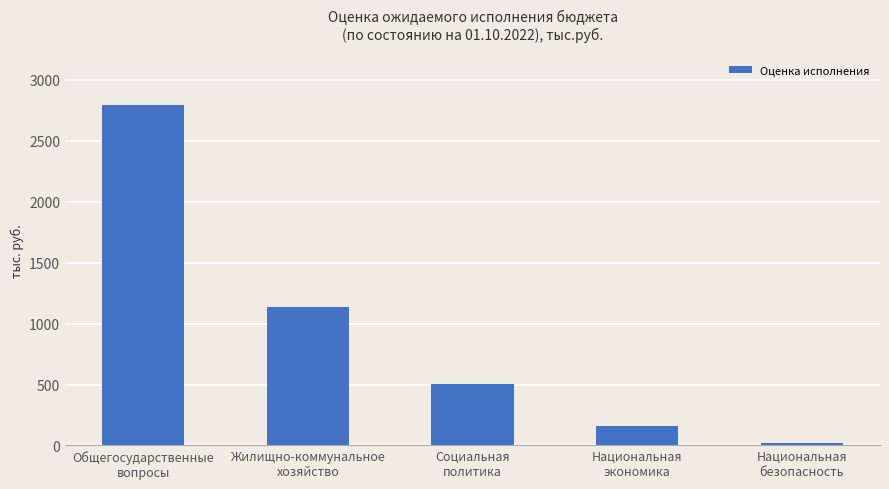

At which category does the chart reach its peak across all series?

Общегосударственные
вопросы